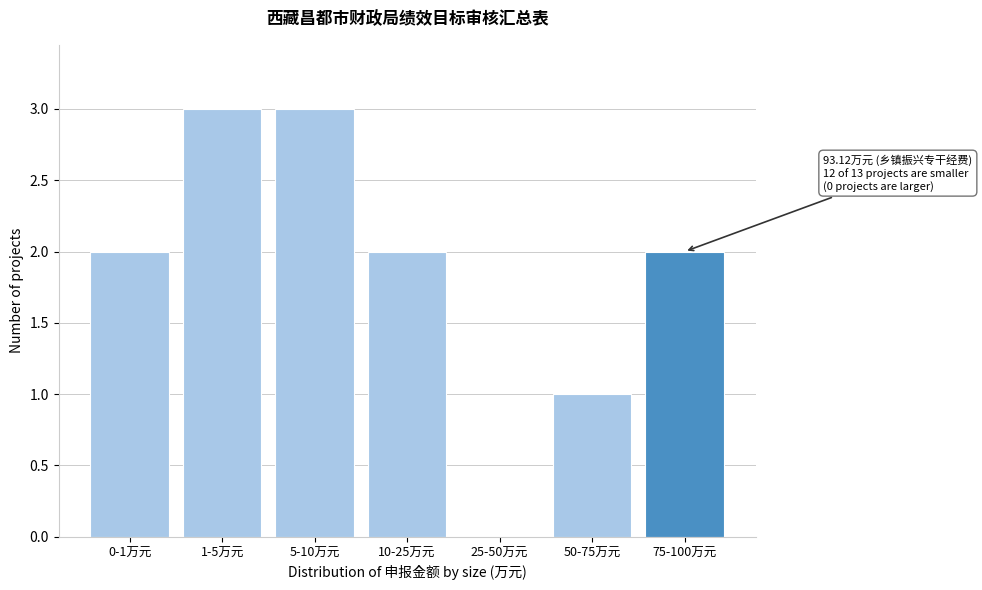

Reading left to right, extract all data points from this chart.

0-1万元=2	1-5万元=3	5-10万元=3	10-25万元=2	25-50万元=0	50-75万元=1	75-100万元=2